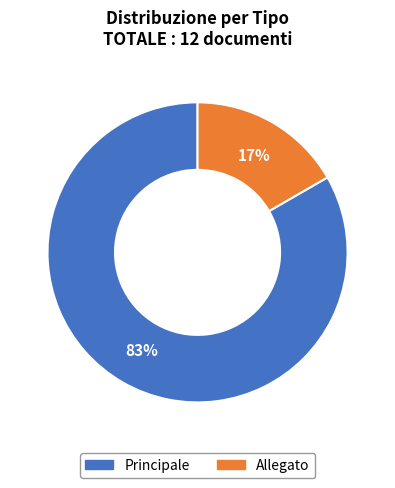

Approximately how many times larger is the value at Allegato compared to Principale?

0.2